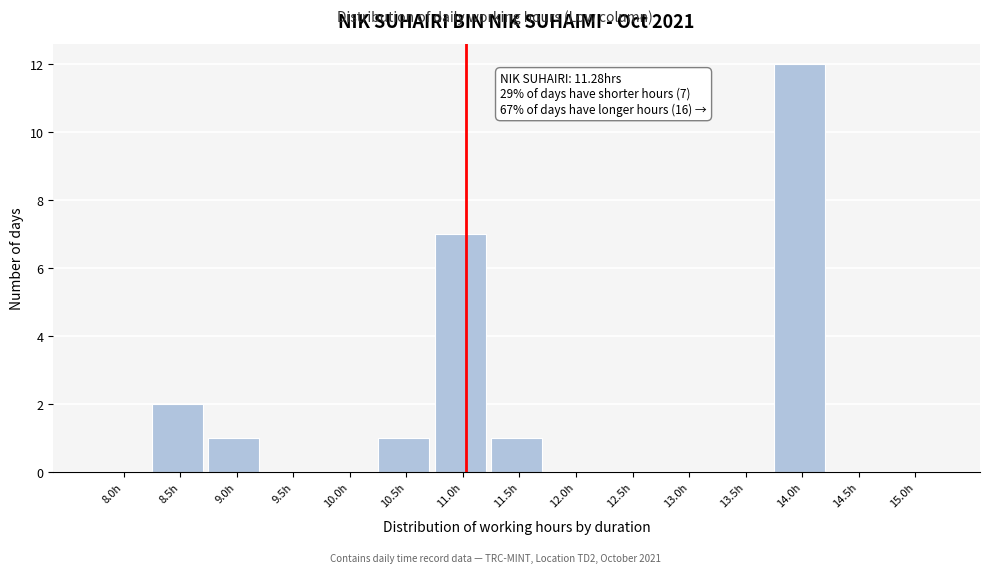

Reading left to right, extract all data points from this chart.

8.0h=0	8.5h=2	9.0h=1	9.5h=0	10.0h=0	10.5h=1	11.0h=7	11.5h=1	12.0h=0	12.5h=0	13.0h=0	13.5h=0	14.0h=12	14.5h=0	15.0h=0